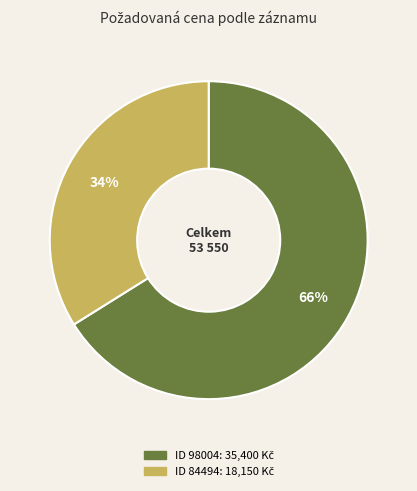

Does any single category account for the majority?

Yes